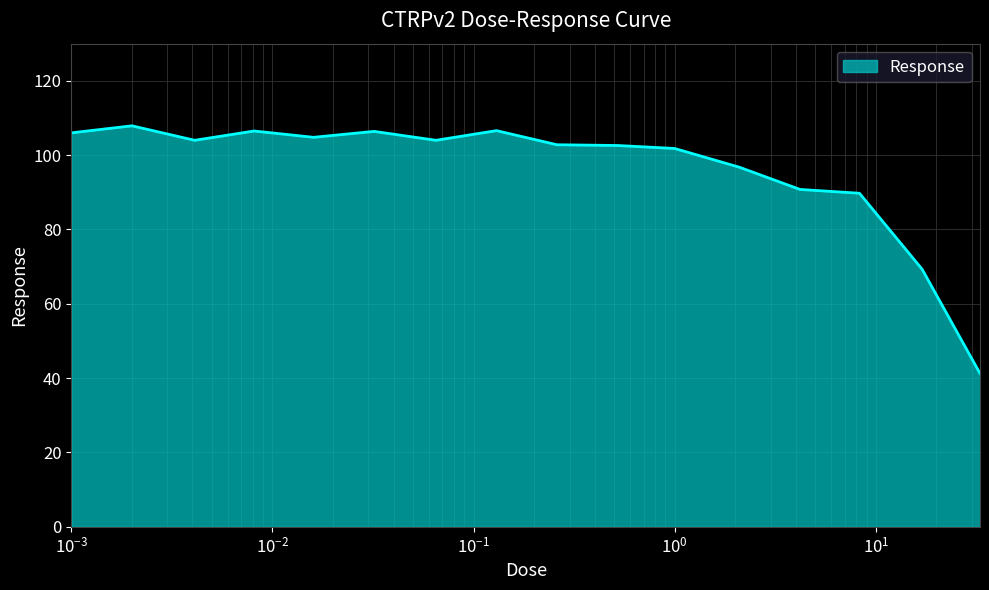

What is the sum of all values?

1541.3